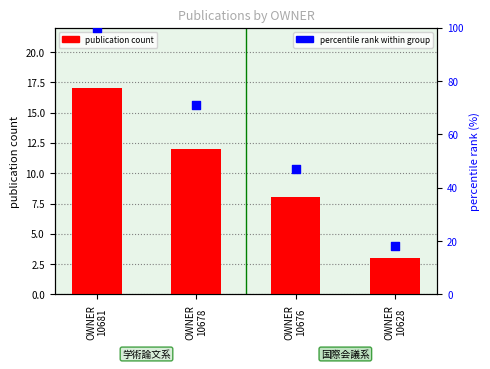

What is the total value across all series at OWNER
10628?

21